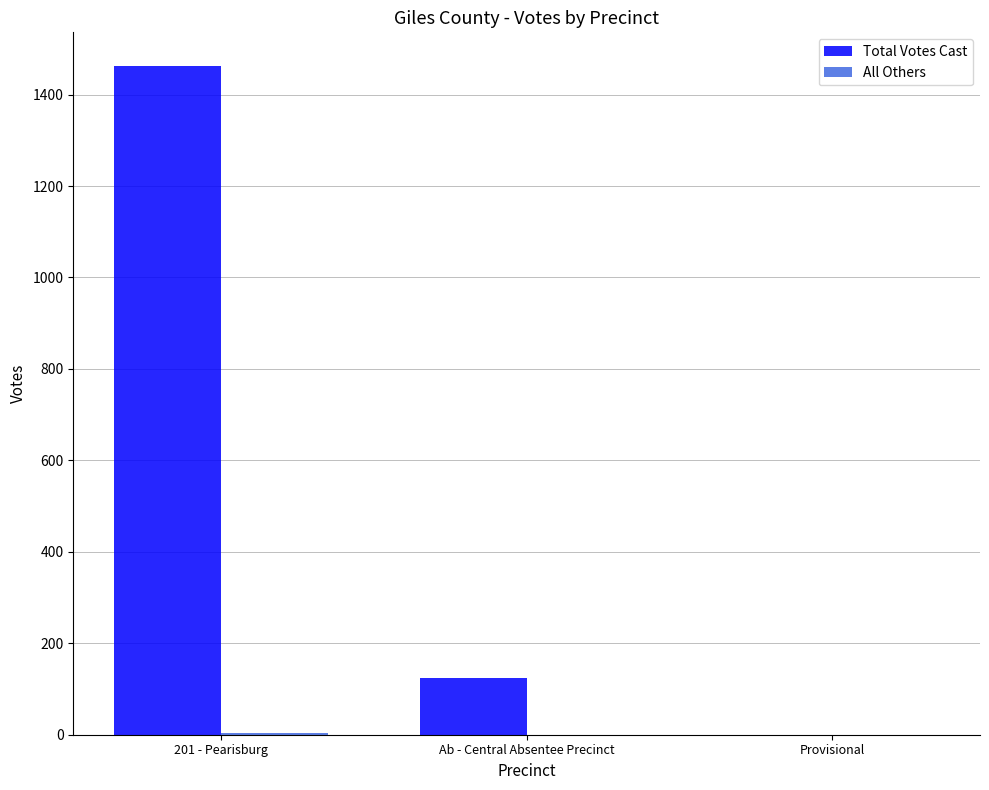

Is it true that Total Votes Cast equals 124 at Ab - Central Absentee Precinct?

True